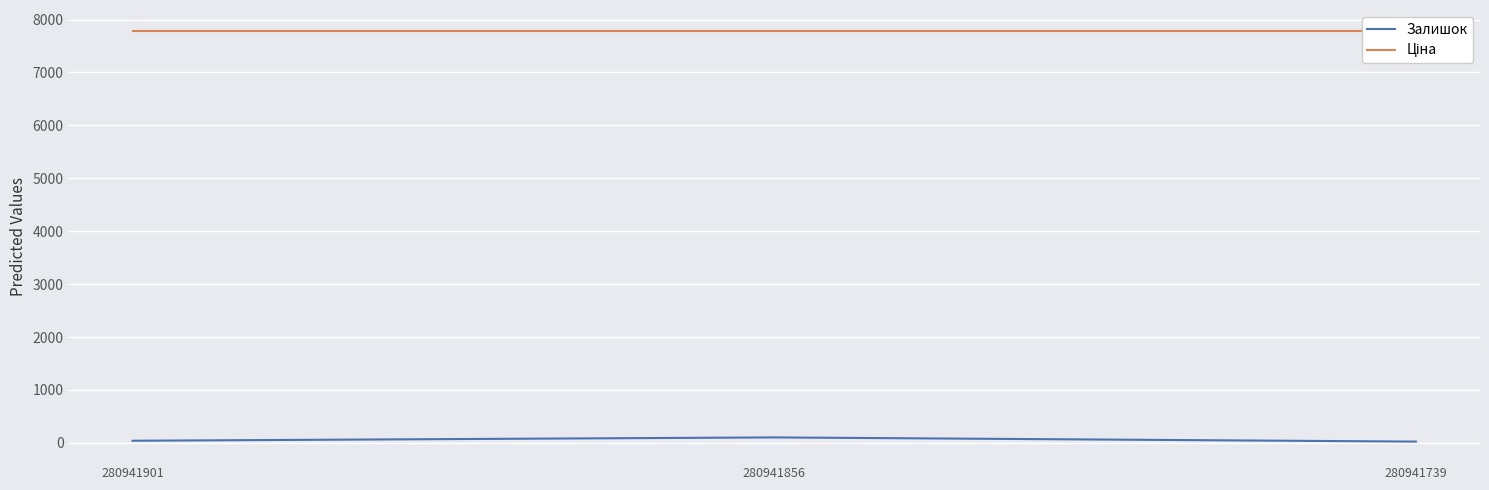

At how many categories does at least one series exceed 563?

3